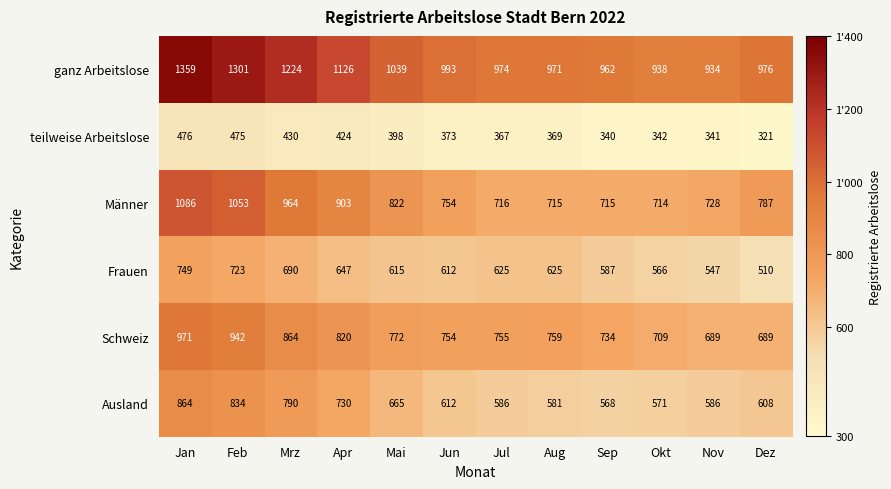

The value of ganz Arbeitslose at Aug is 536. True or false?

False